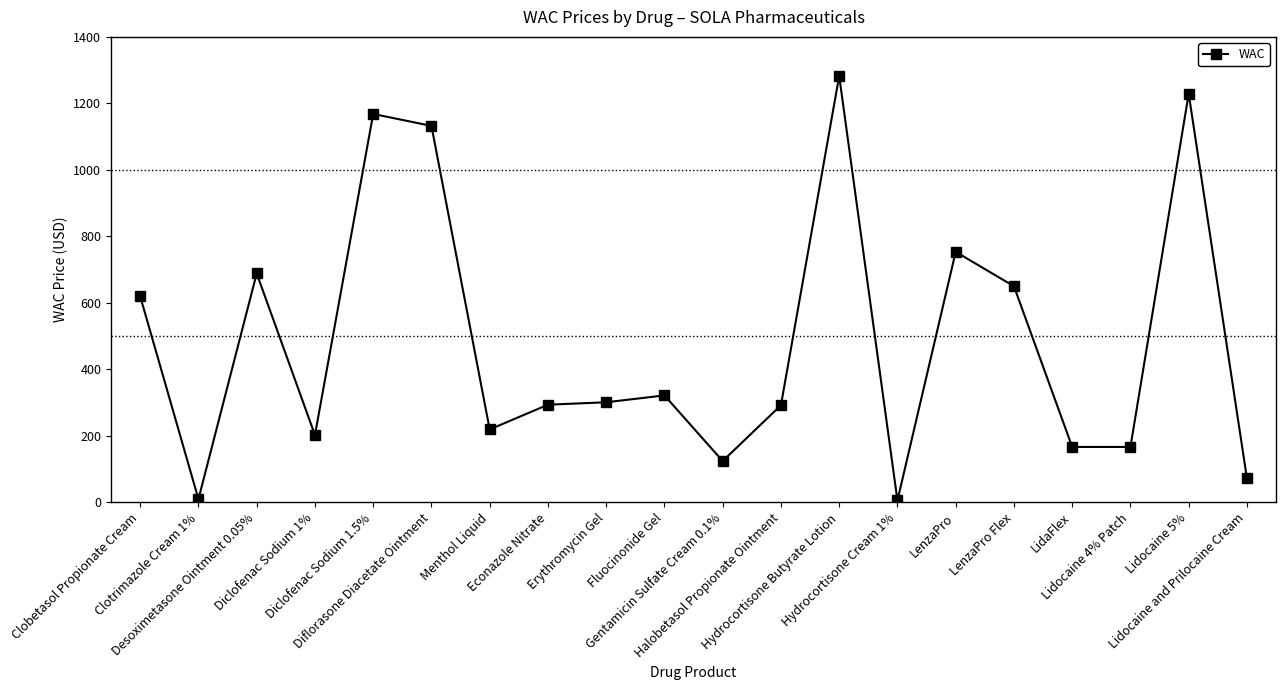

What is the difference between the values at Erythromycin Gel and LenzaPro Flex?

349.0